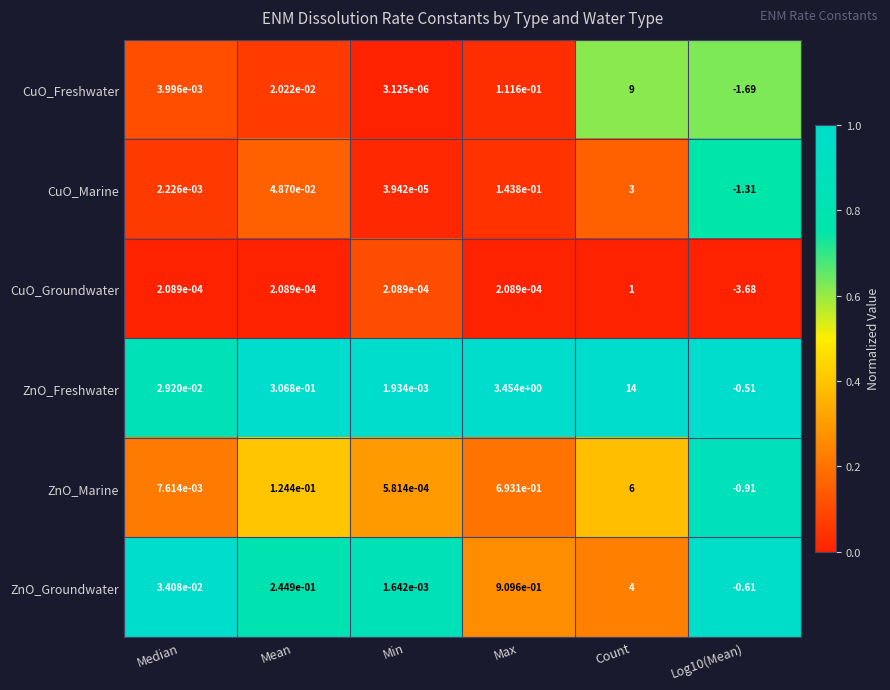

Rank the series by their maximum value, from lowest to highest.

CuO_Groundwater, CuO_Marine, ZnO_Groundwater, ZnO_Marine, CuO_Freshwater, ZnO_Freshwater